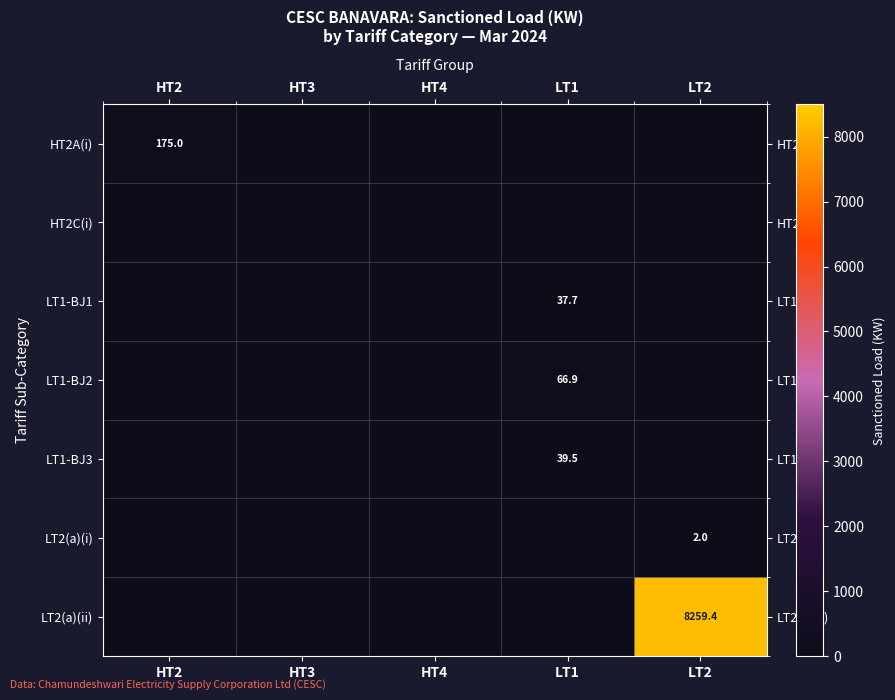

At how many categories does at least one series exceed 6394?

1